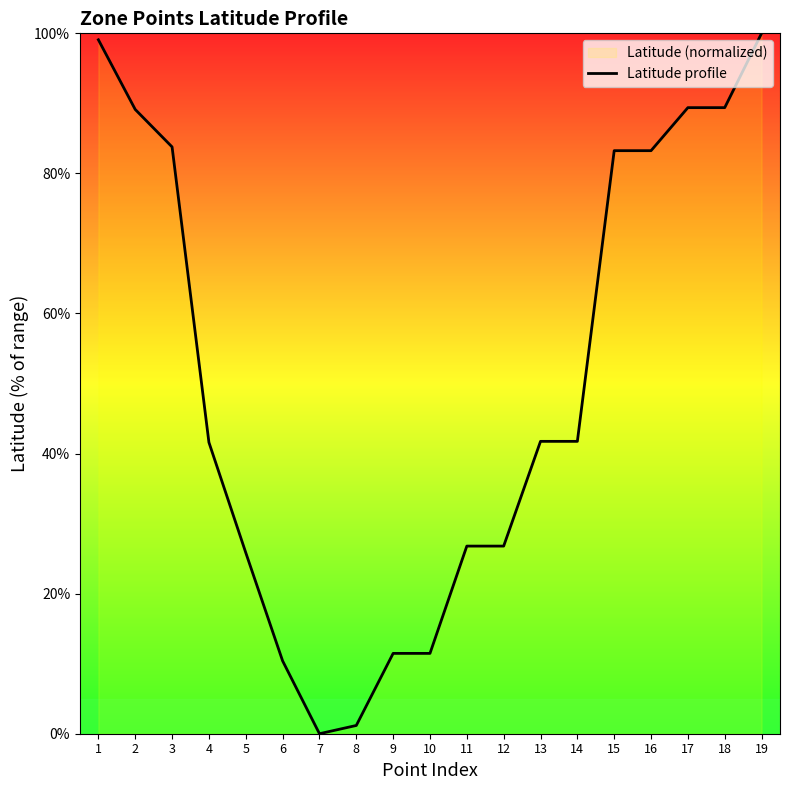

What is the difference between the maximum and minimum values?

100.0